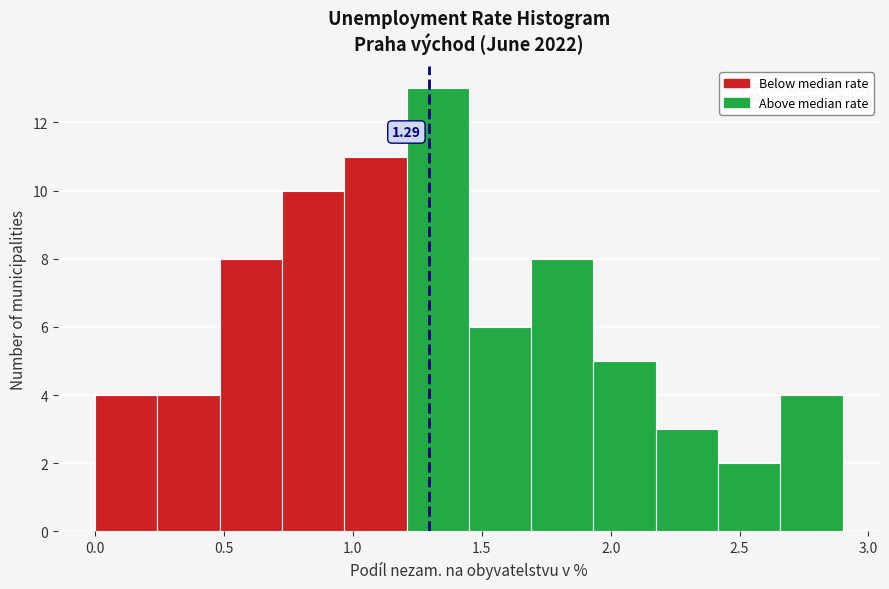

Which range on the x-axis has the tallest bar?

1.20 to 1.45